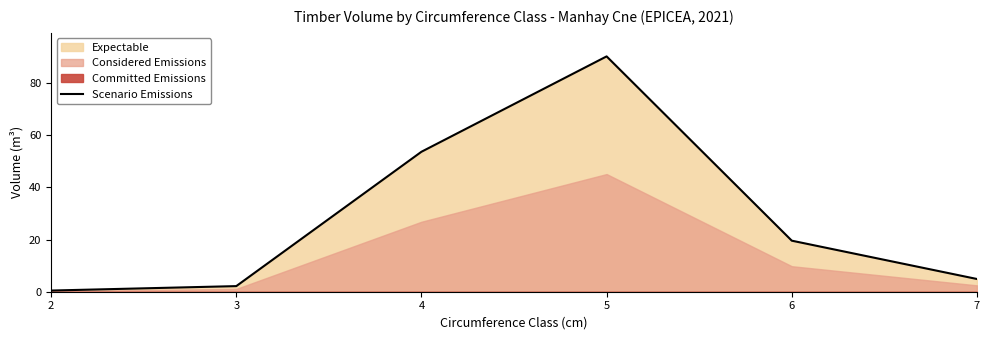

What is the sum of the values at 4 and 6?

73.2